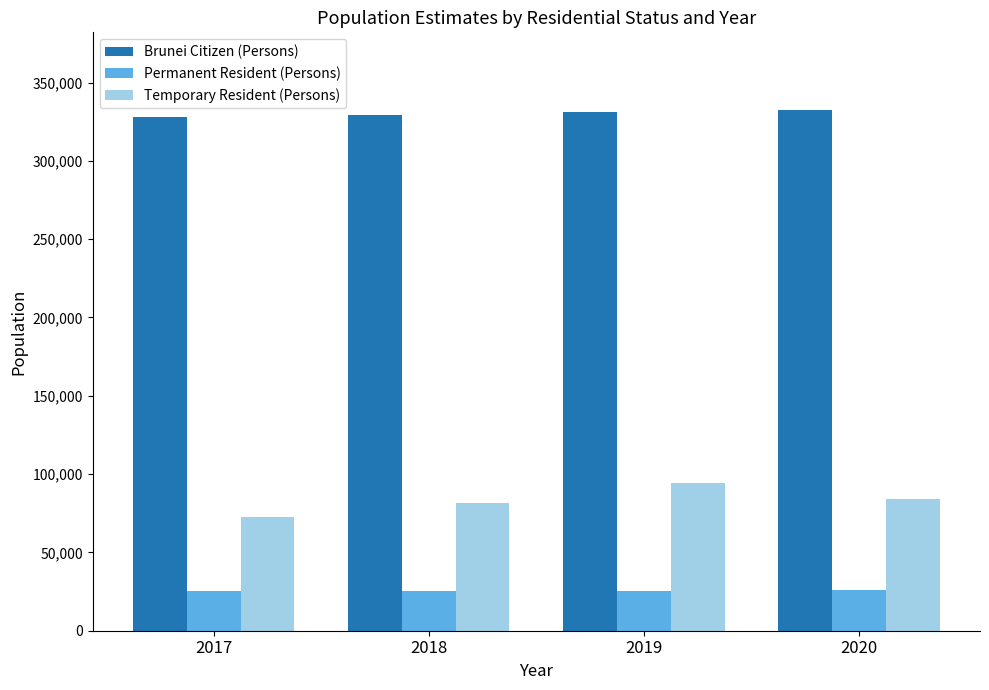

What is the minimum value shown in the chart?

25400